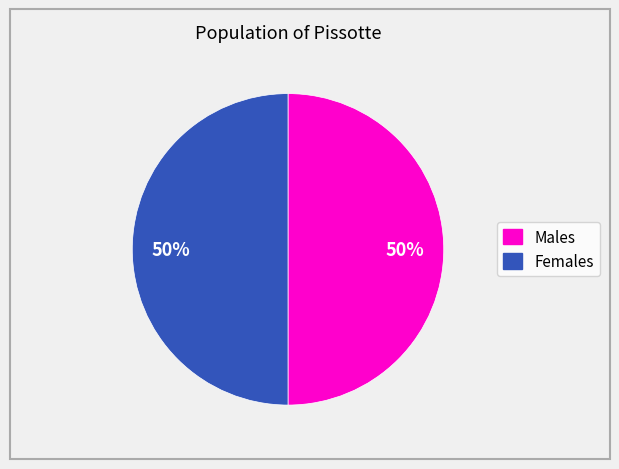

To the nearest percent, what is the average slice percentage?

50%